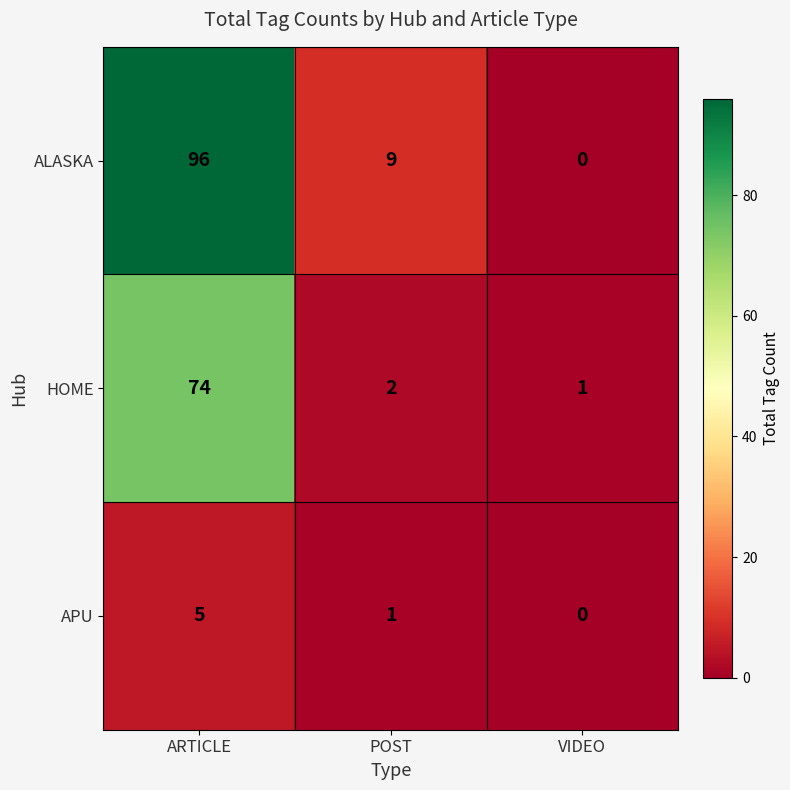

The value of APU at POST is 1. True or false?

True